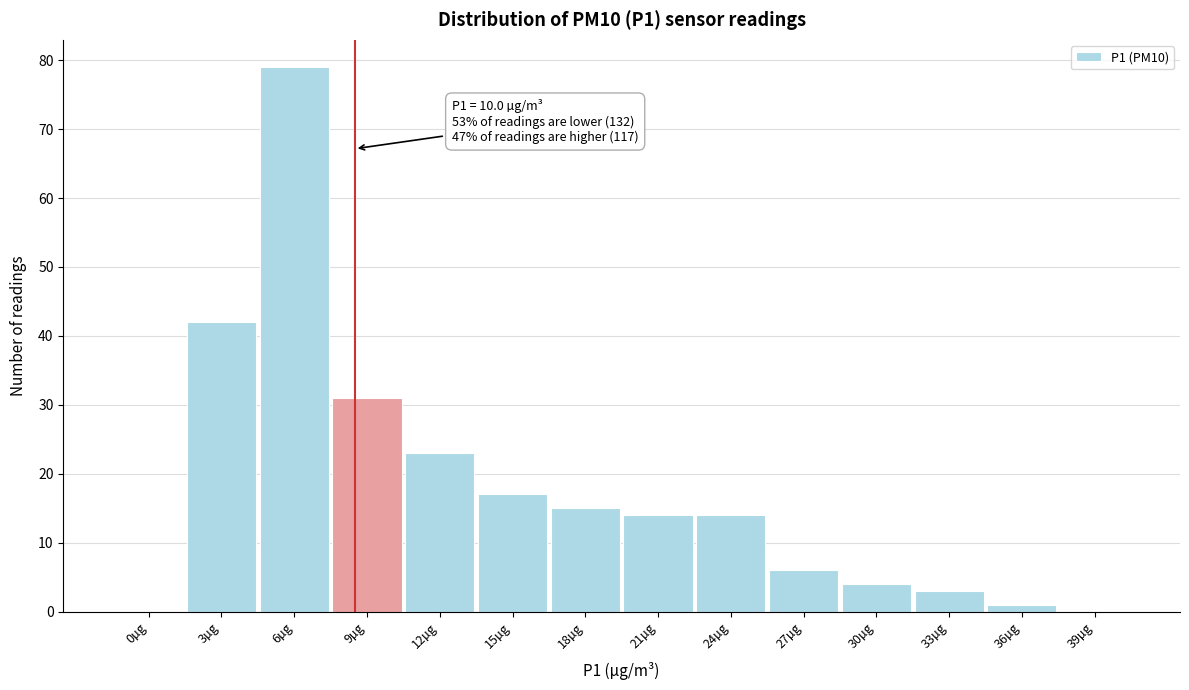

Reading left to right, what are all the values shown in this chart?

0µg=0	3µg=42	6µg=79	9µg=31	12µg=23	15µg=17	18µg=15	21µg=14	24µg=14	27µg=6	30µg=4	33µg=3	36µg=1	39µg=0